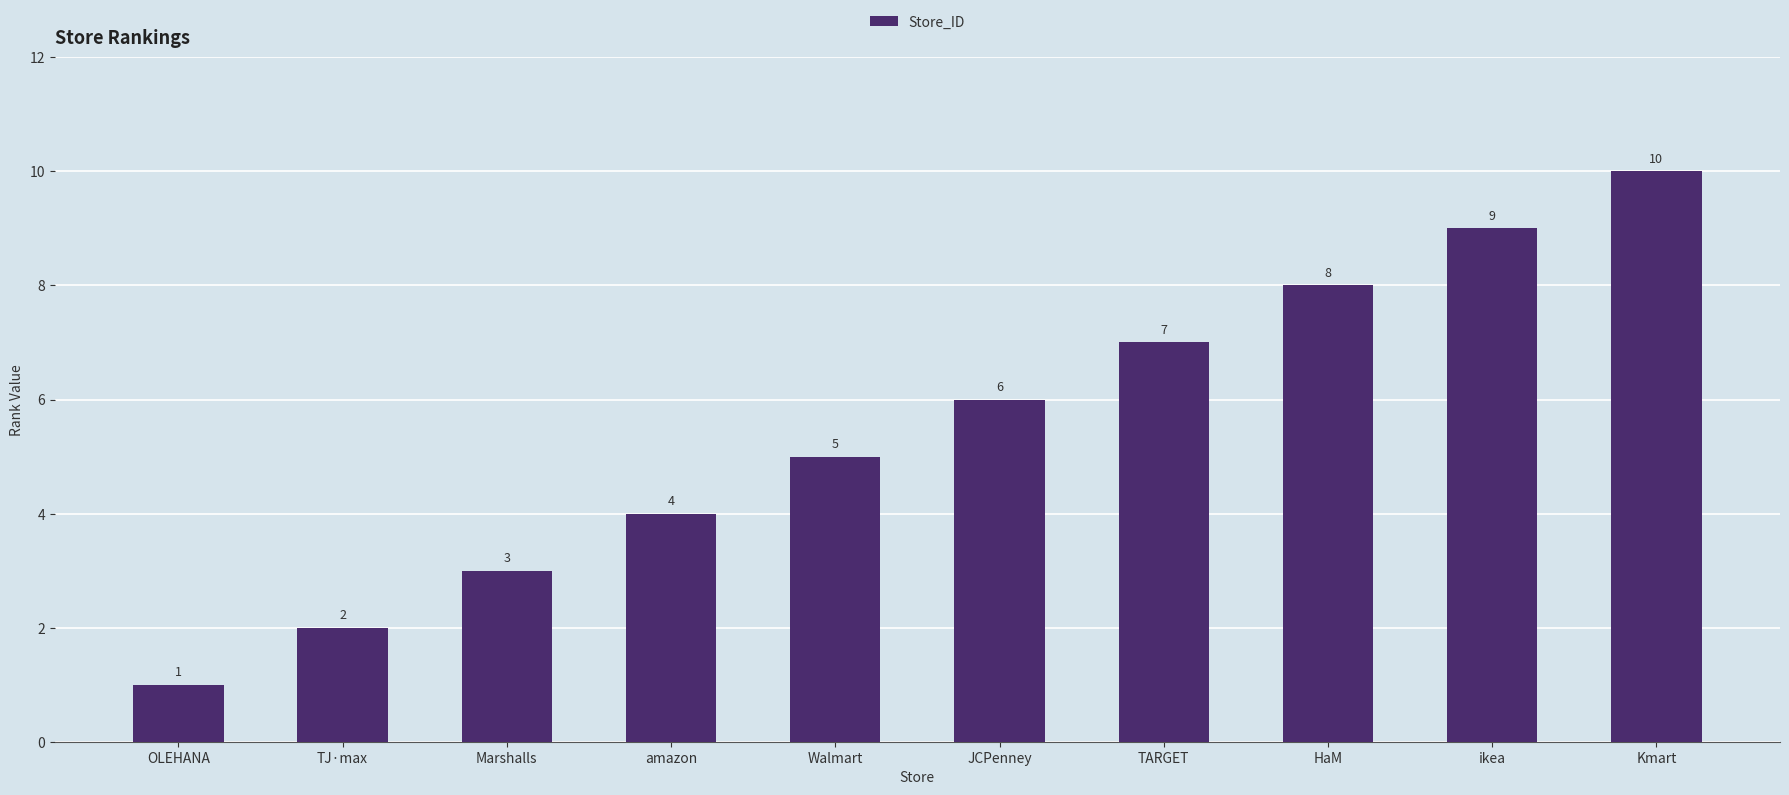

How many categories are shown in the chart?

10